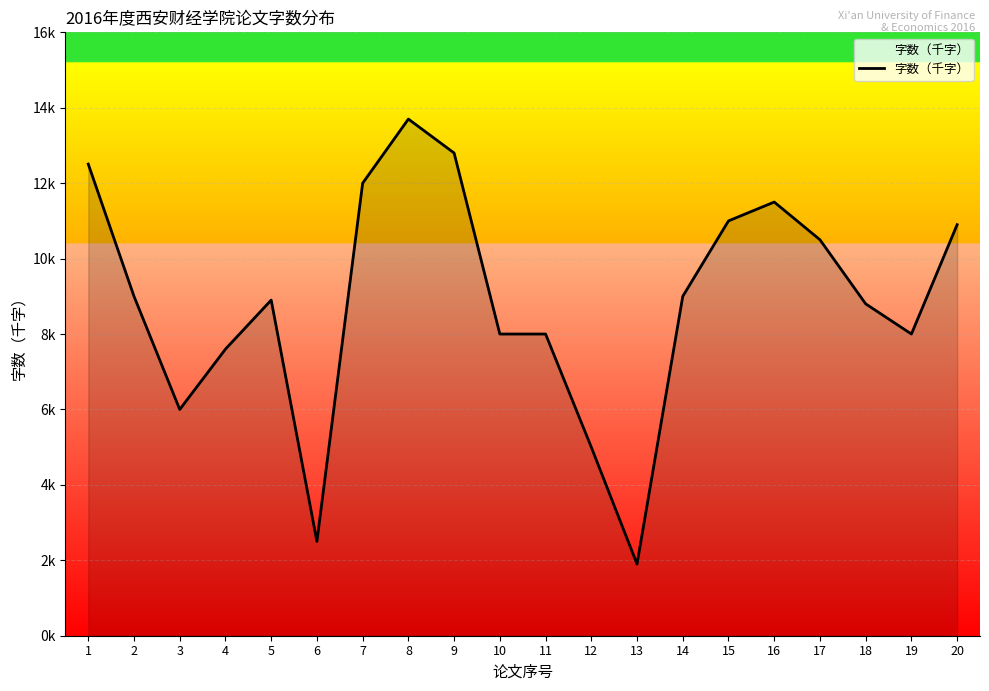

Reading left to right, extract all data points from this chart.

12.5	9.0	6.0	7.6	8.9	2.5	12.0	13.7	12.8	8.0	8.0	5.0	1.9	9.0	11.0	11.5	10.5	8.8	8.0	10.9